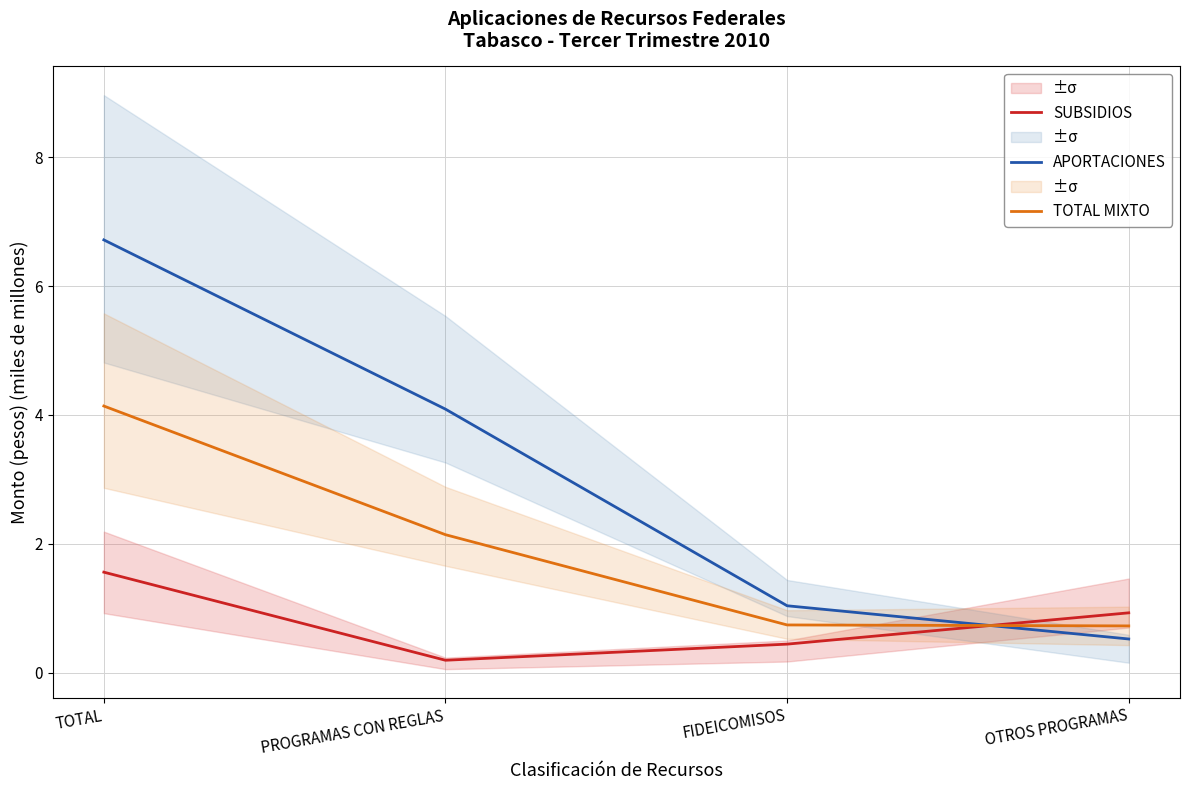

What position from the left is TOTAL?

1